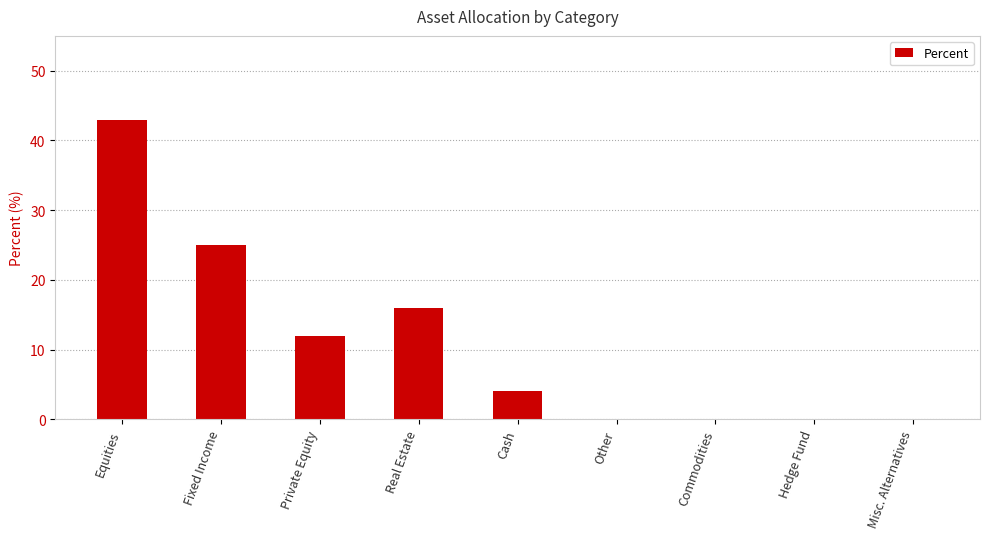

What value does the data have at Real Estate, to the nearest 10?

20